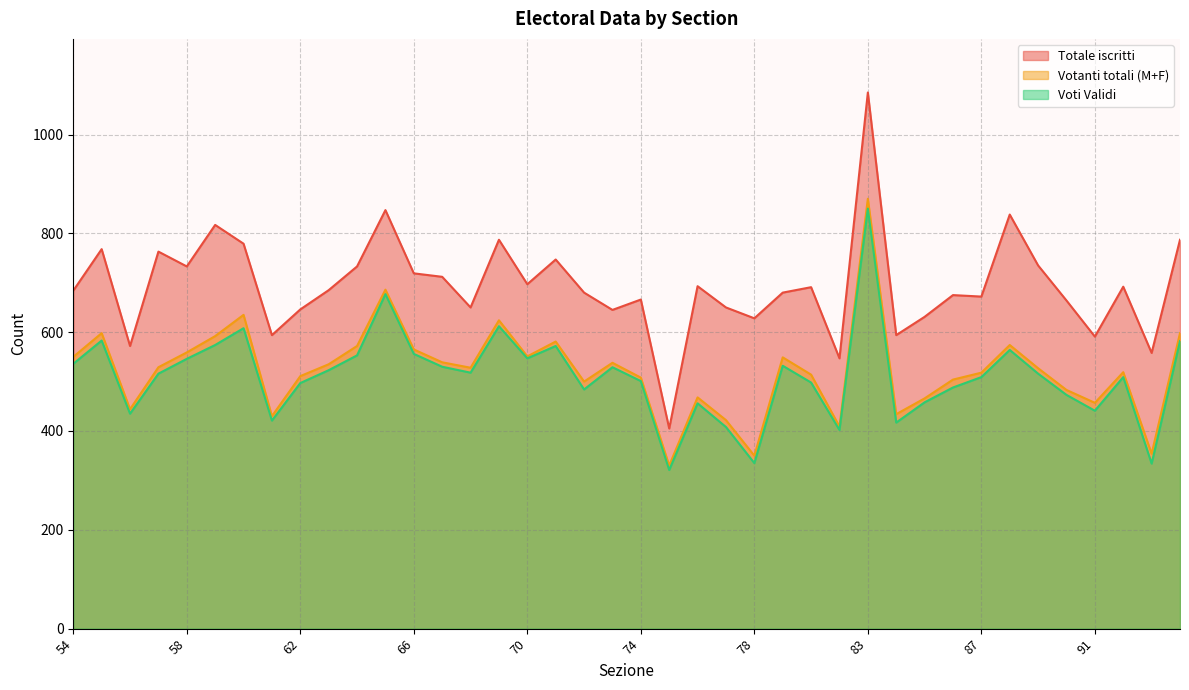

Rank the series at 72 from highest to lowest value.

Totale iscritti, Votanti totali (M+F), Voti Validi